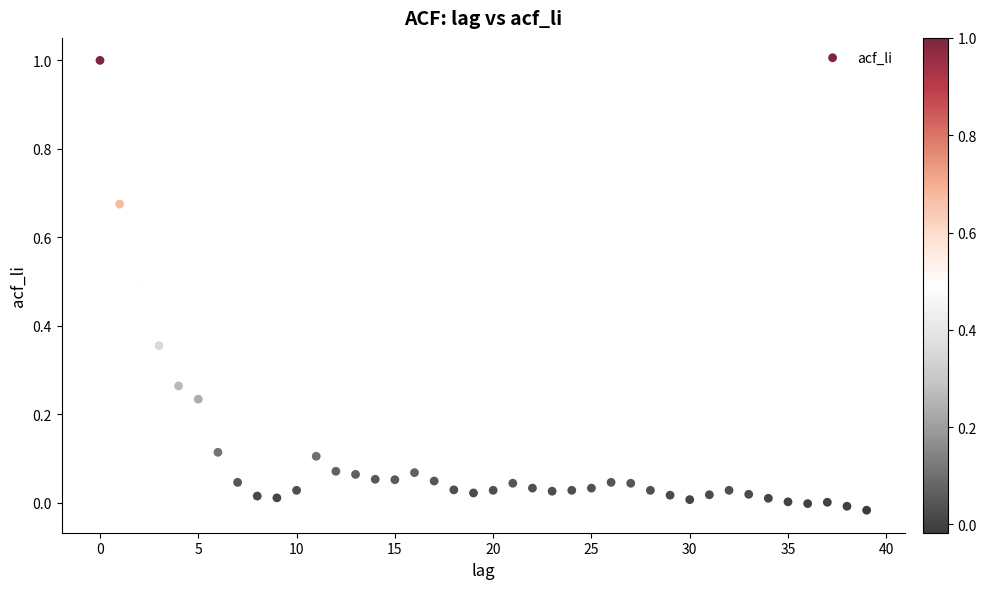

What is the range of Y values (max minus min)?

1.0